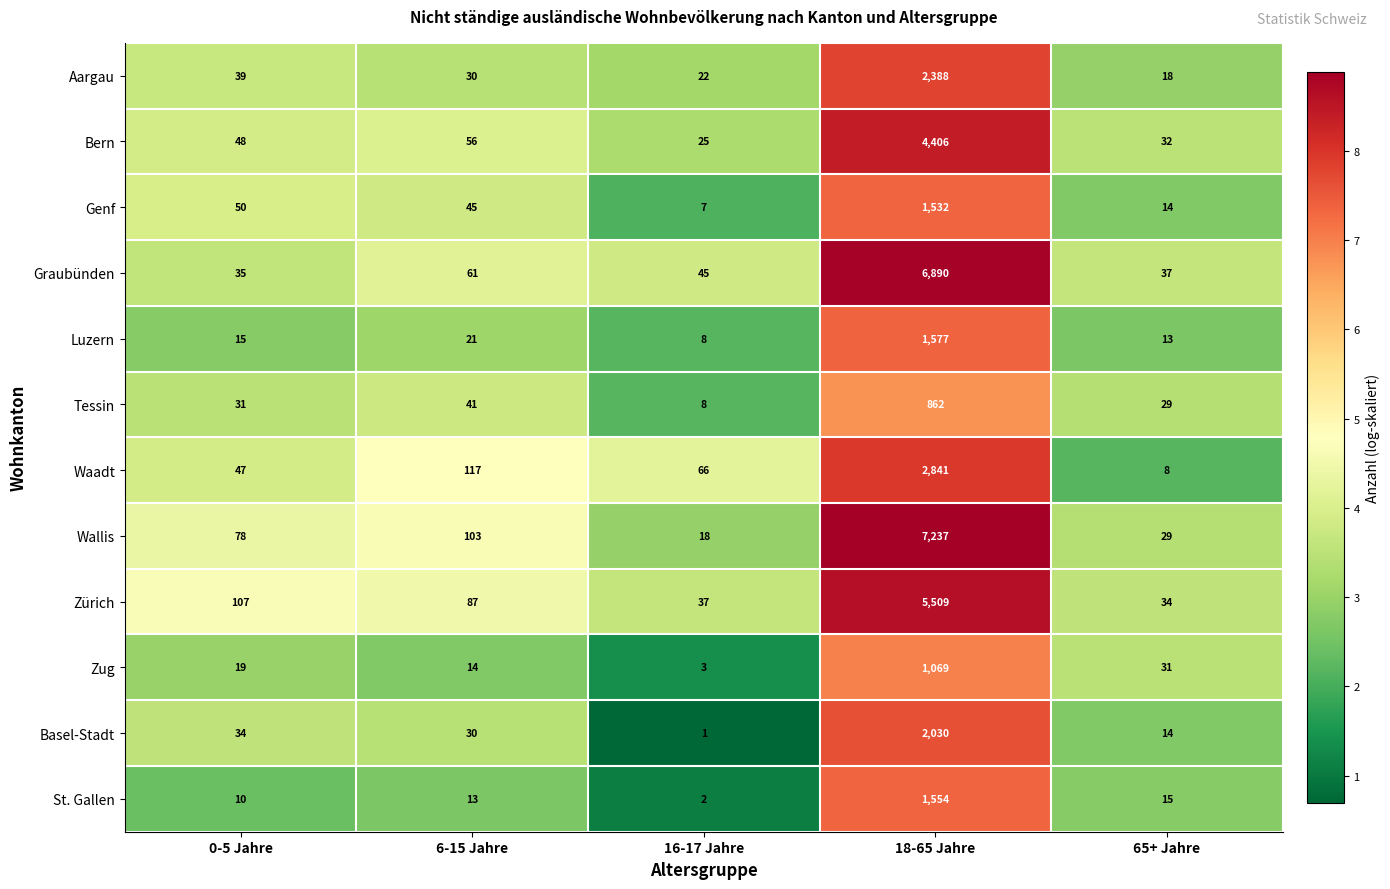

What is the spread (max minus min) of values at 16-17 Jahre?

65